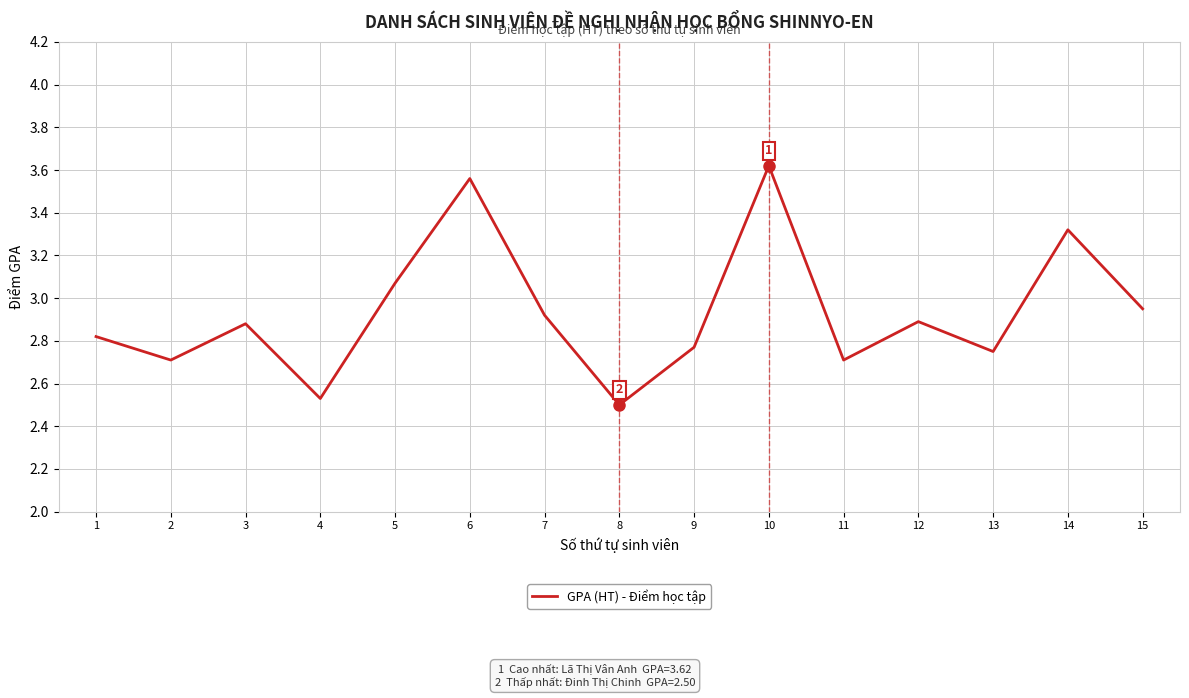

The value at 7 is 1.3. True or false?

False